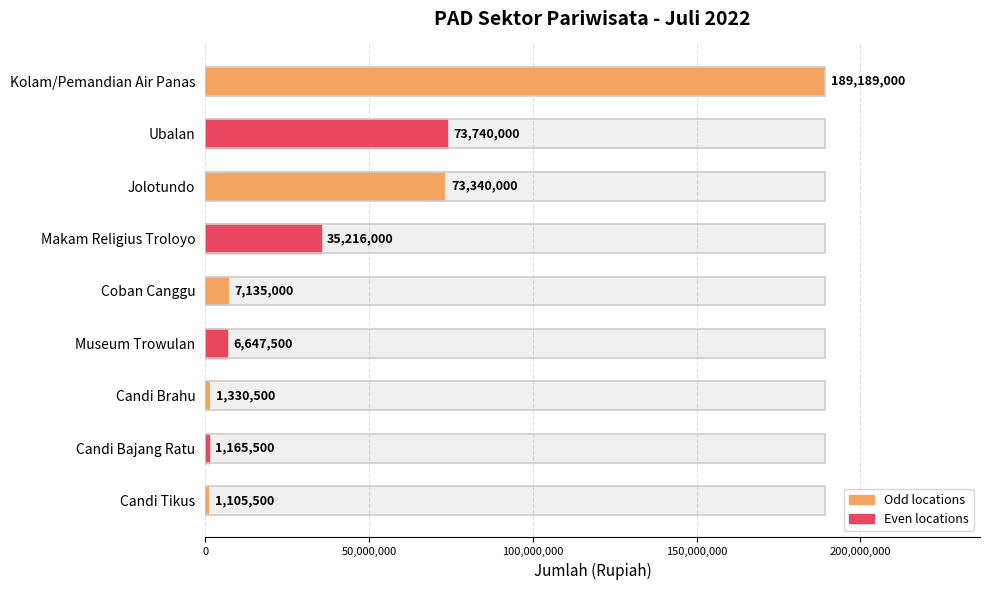

Reading left to right, what are all the values shown in this chart?

189189000	73740000	73340000	35216000	7135000	6647500	1330500	1165500	1105500